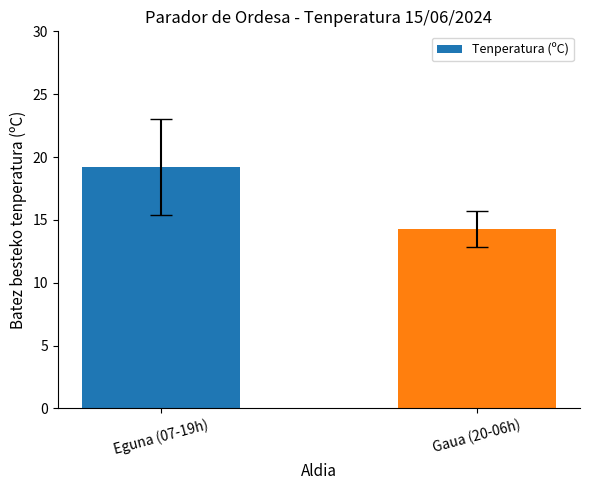

At which label does the data first exceed 19?

Eguna (07-19h)